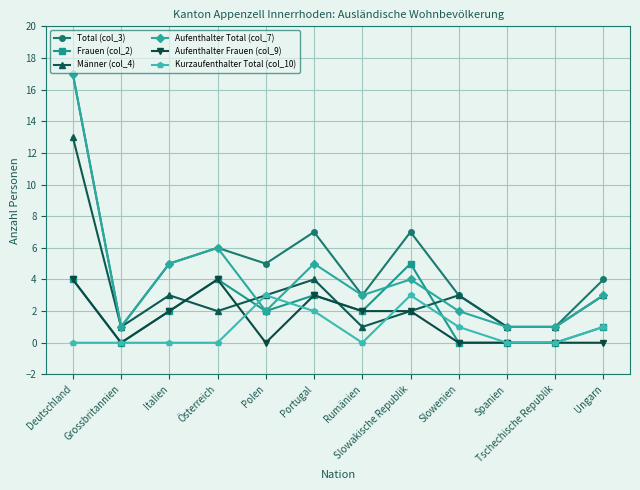

What is the difference between the highest and lowest values at Slowakische Republik?

5